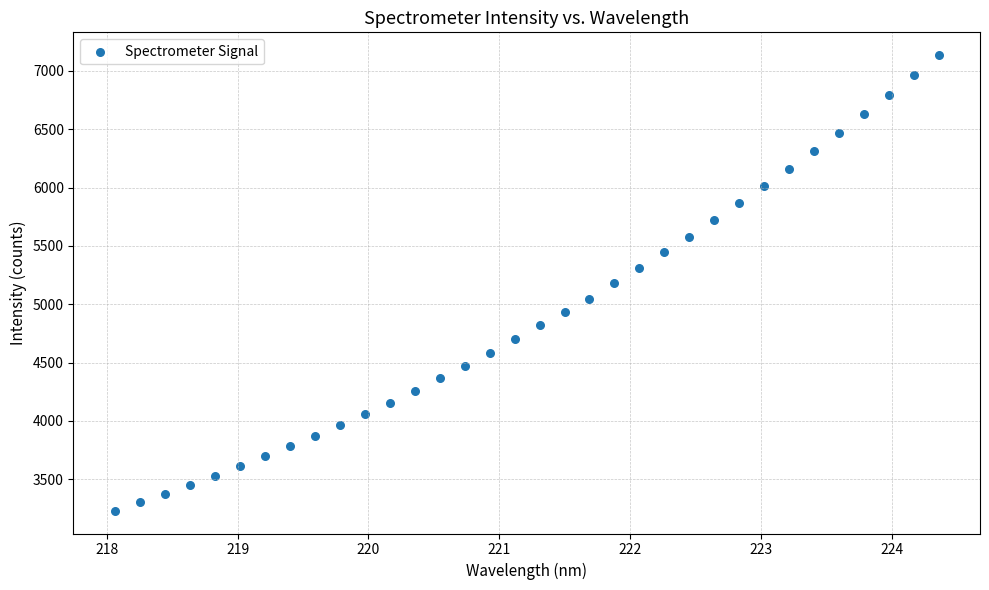

What is the range of X values (max minus min)?

6.3